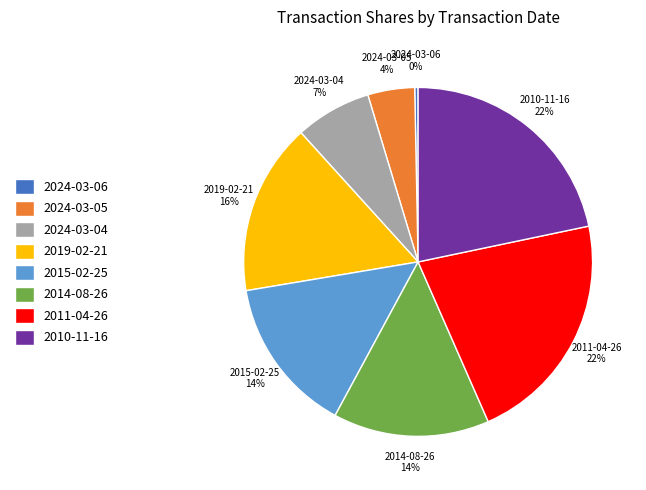

Is it true that 2024-03-04 is 7% of the pie?

True